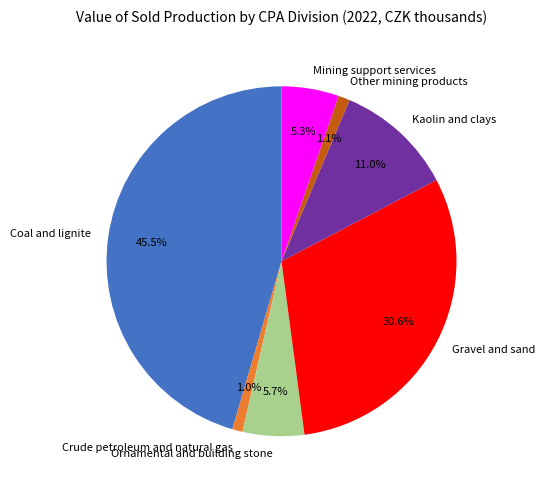

To the nearest percent, what percentage of the pie is Gravel and sand?

31%